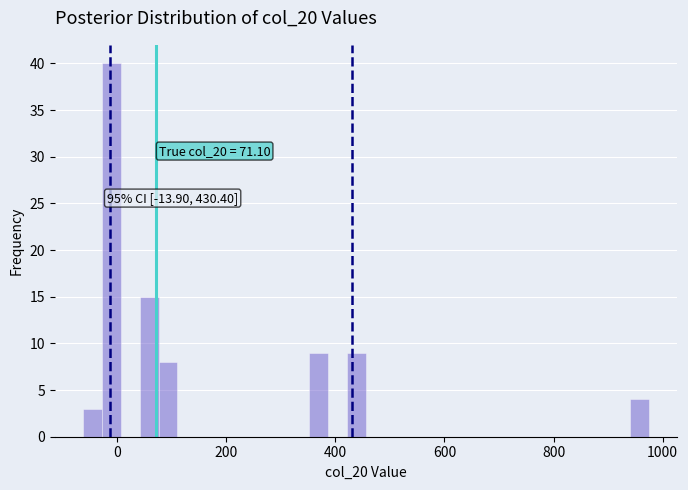

Around what value on the x-axis is the tallest bar? Give the approximate position of its centre, as read against the axis.

-20